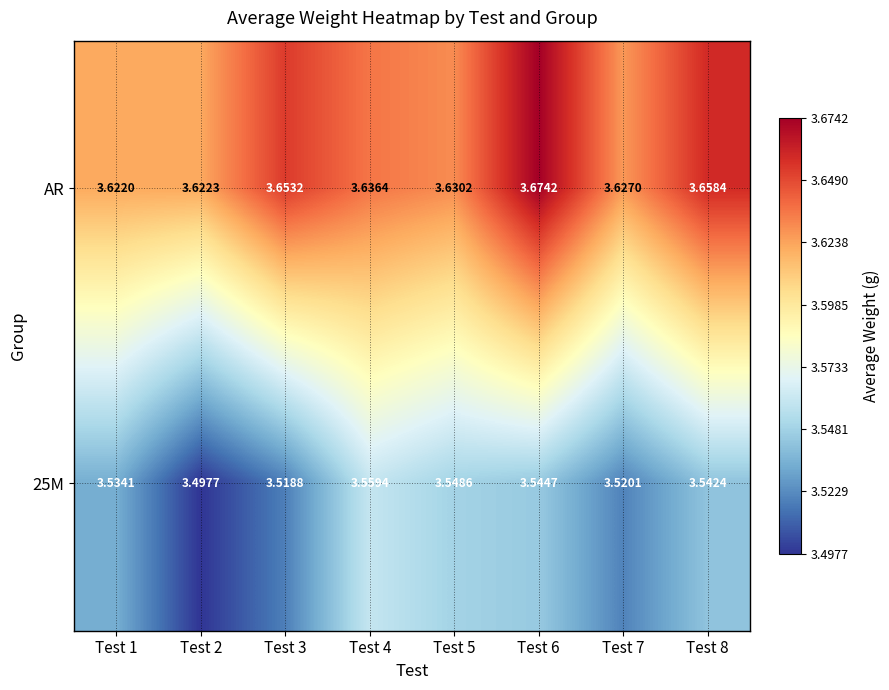

Which series changed the most between Test 1 and Test 8?

AR